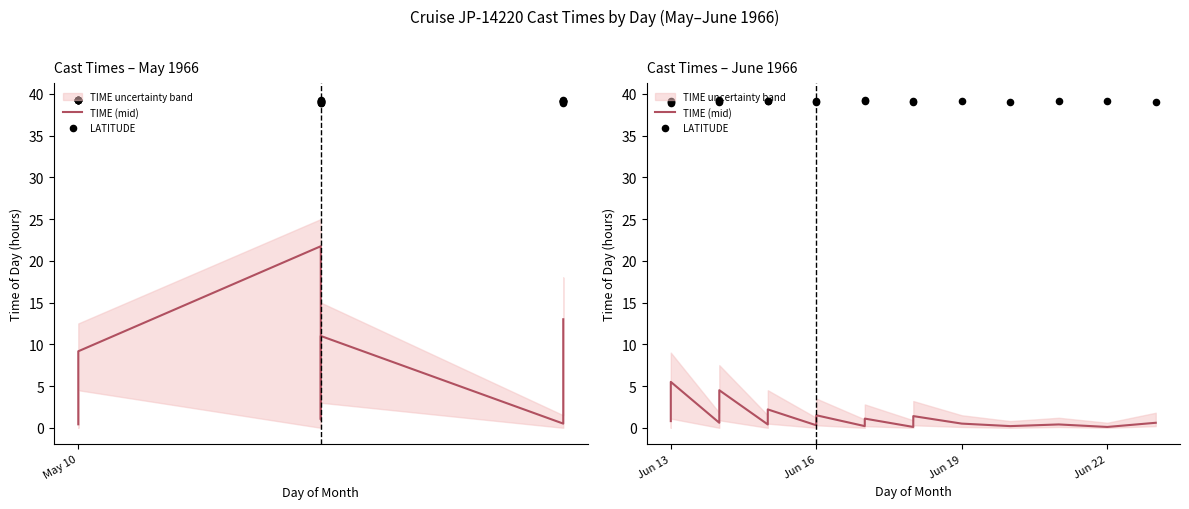

Which series contains the lowest Y value?

TIME (mid)